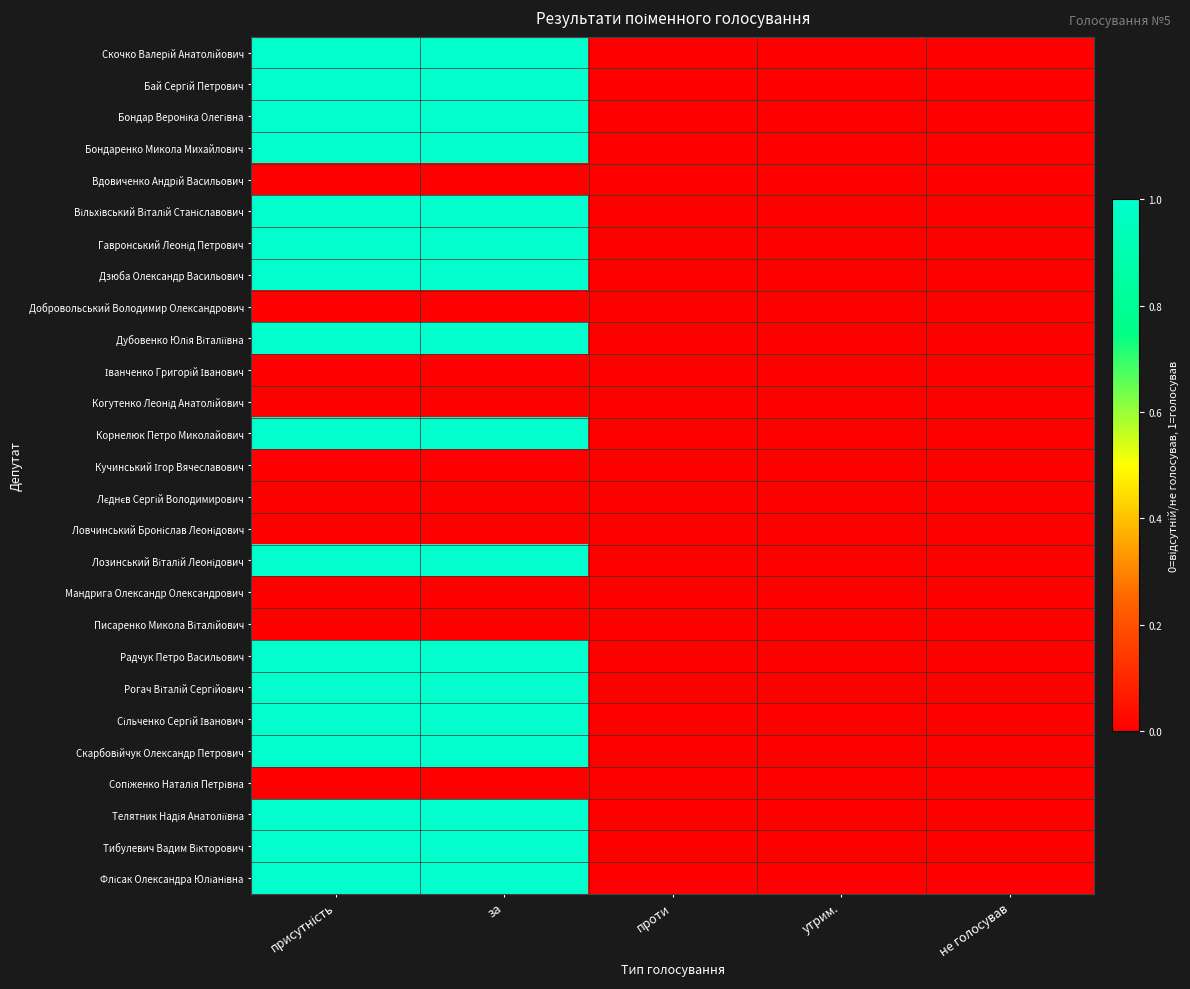

Between за and утрим., which series saw the biggest shift?

Скочко Валерій Анатолійович